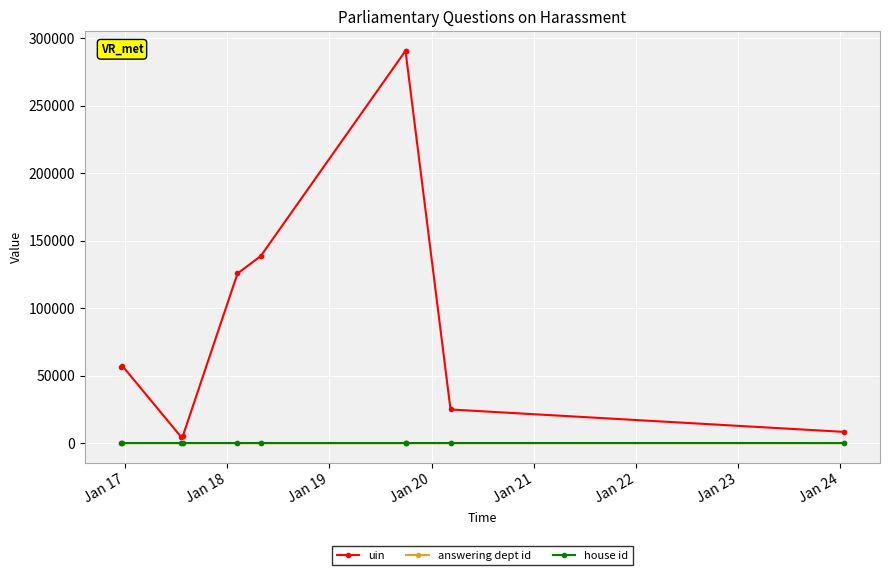

True or false: uin and house id intersect in this chart.

False